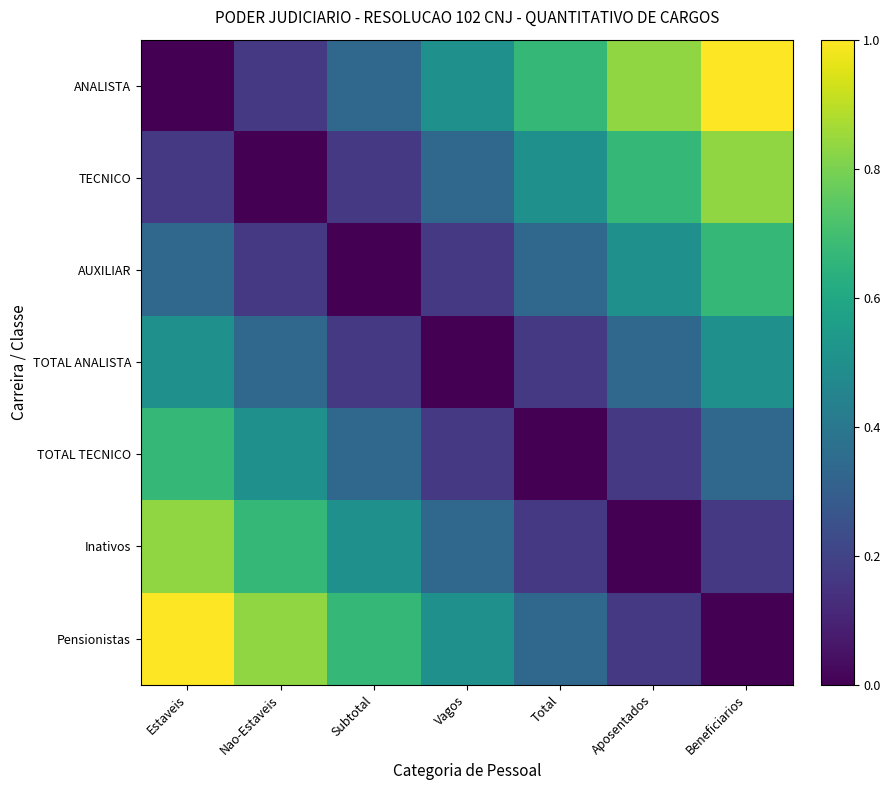

Which has a higher value, Vagos or Beneficiarios?

Beneficiarios